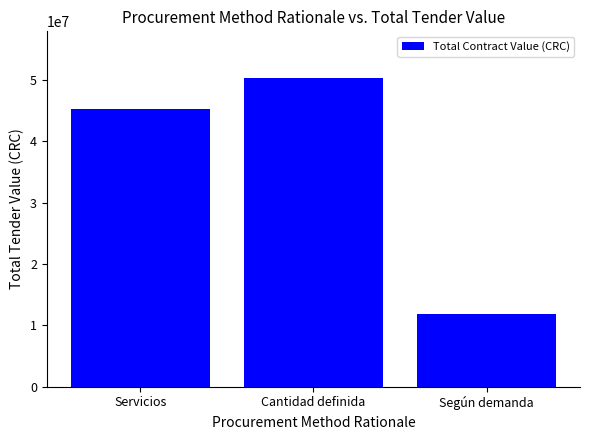

Which category has the lowest value across all series?

Según demanda